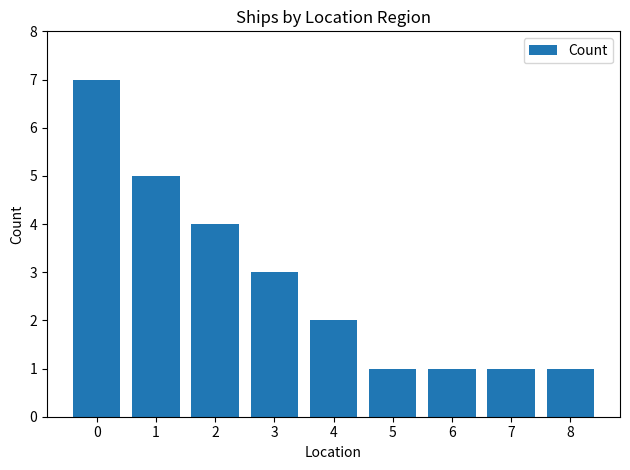

Reading left to right, transcribe all the data shown in this chart.

7	5	4	3	2	1	1	1	1